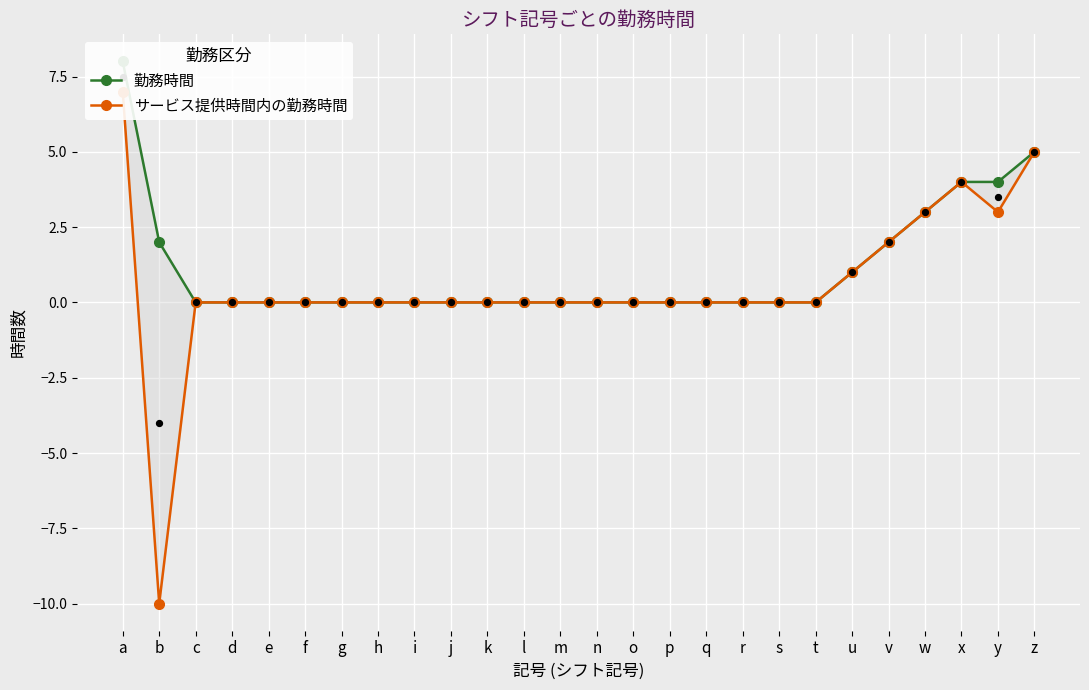

At how many categories does at least one series exceed -7?

26